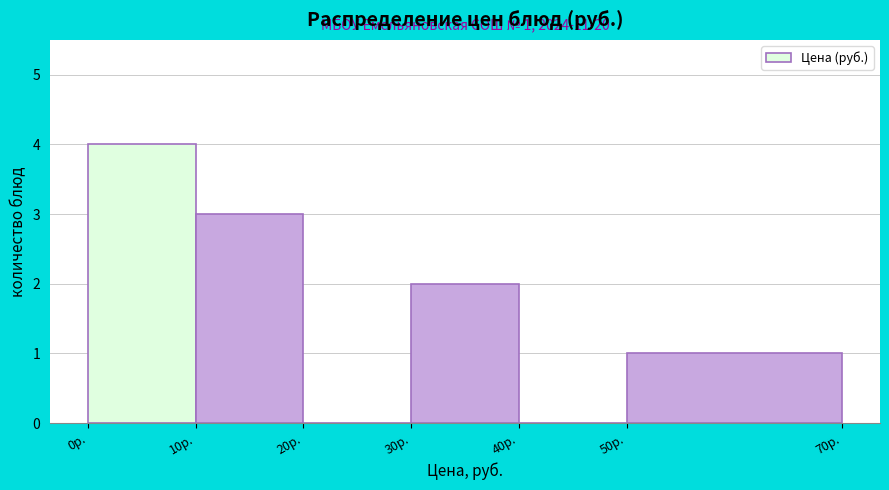

Which range on the x-axis has the tallest bar?

0 to 10